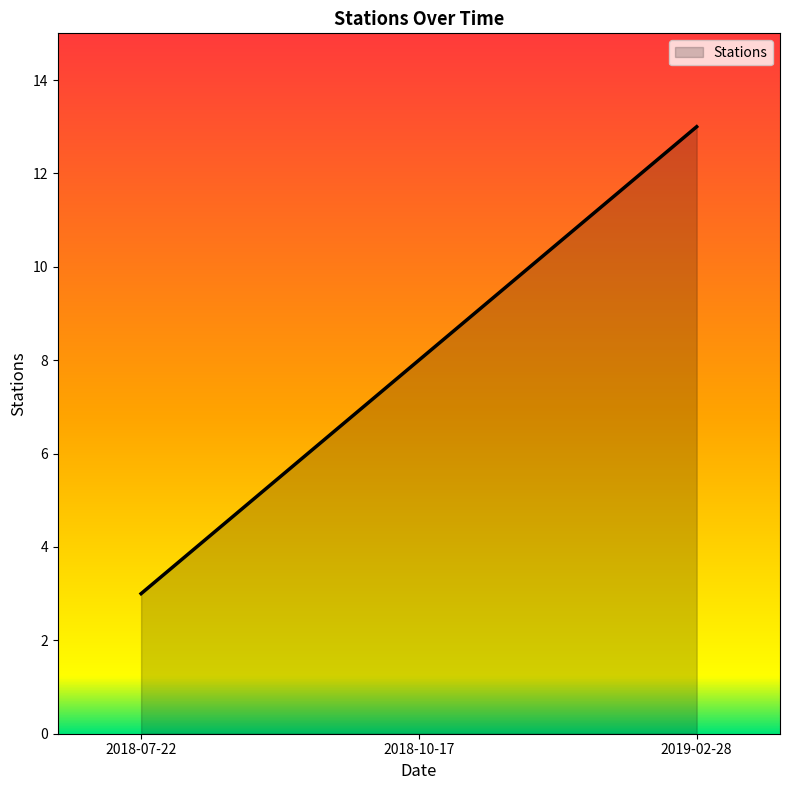

What is the change in value from 2018-07-22 to 2018-10-17?

+5